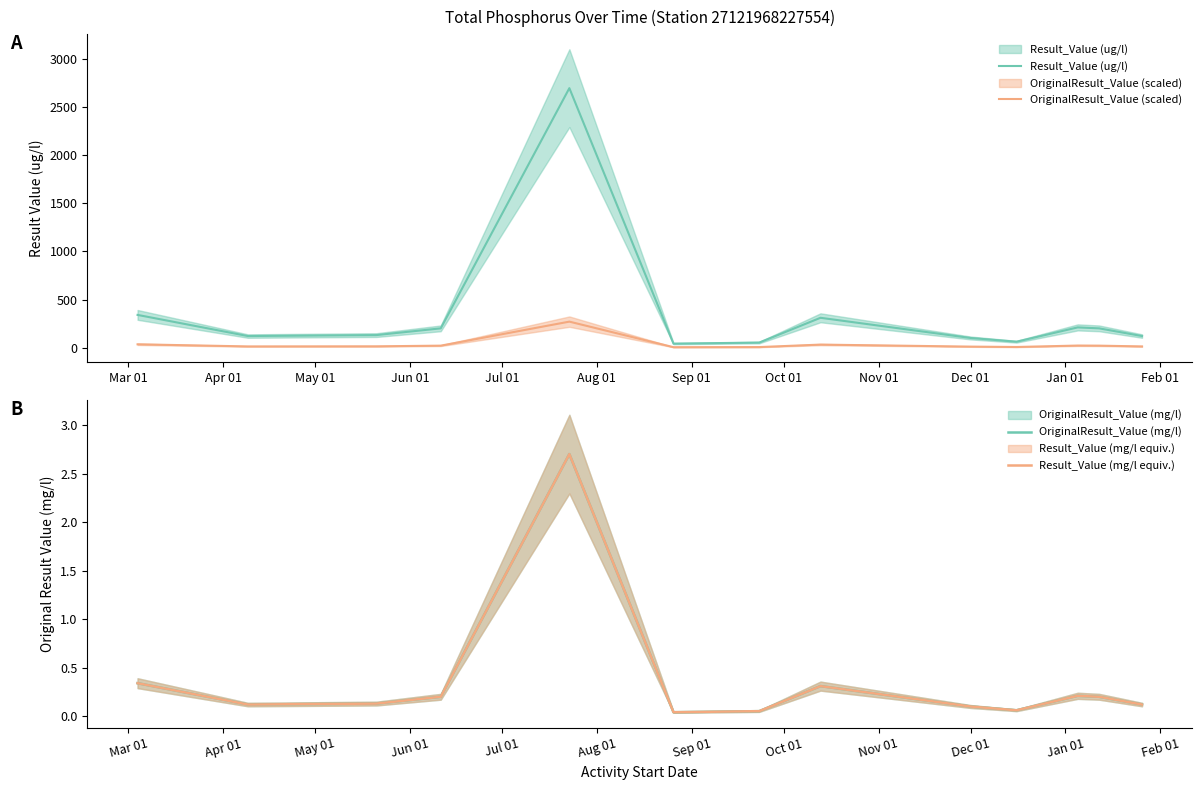

What are all the series names shown in the legend?

Result_Value (ug/l), OriginalResult_Value (scaled), OriginalResult_Value (mg/l), Result_Value (mg/l equiv.)